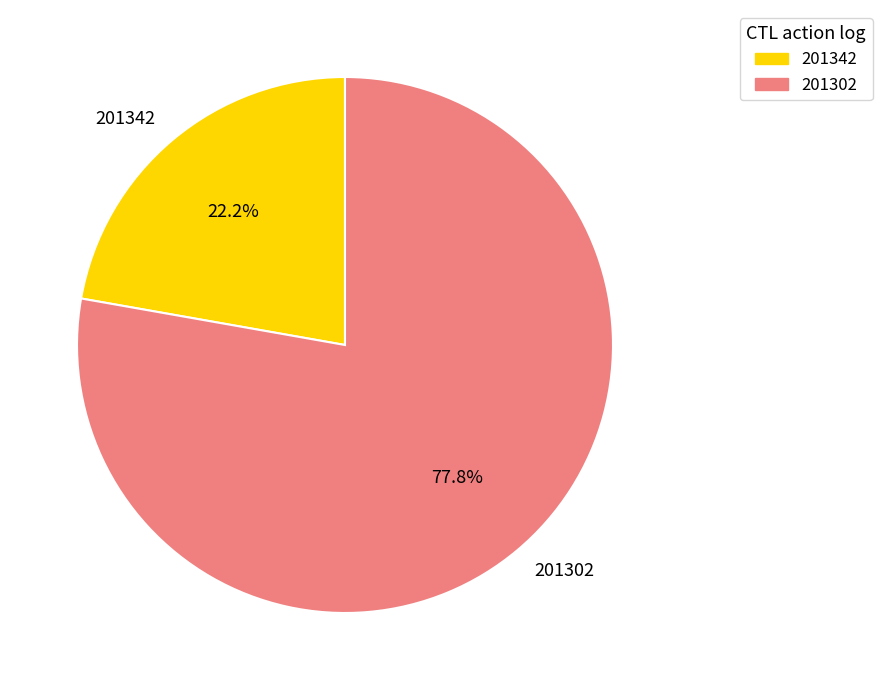

To the nearest percent, what is the average slice percentage?

50%